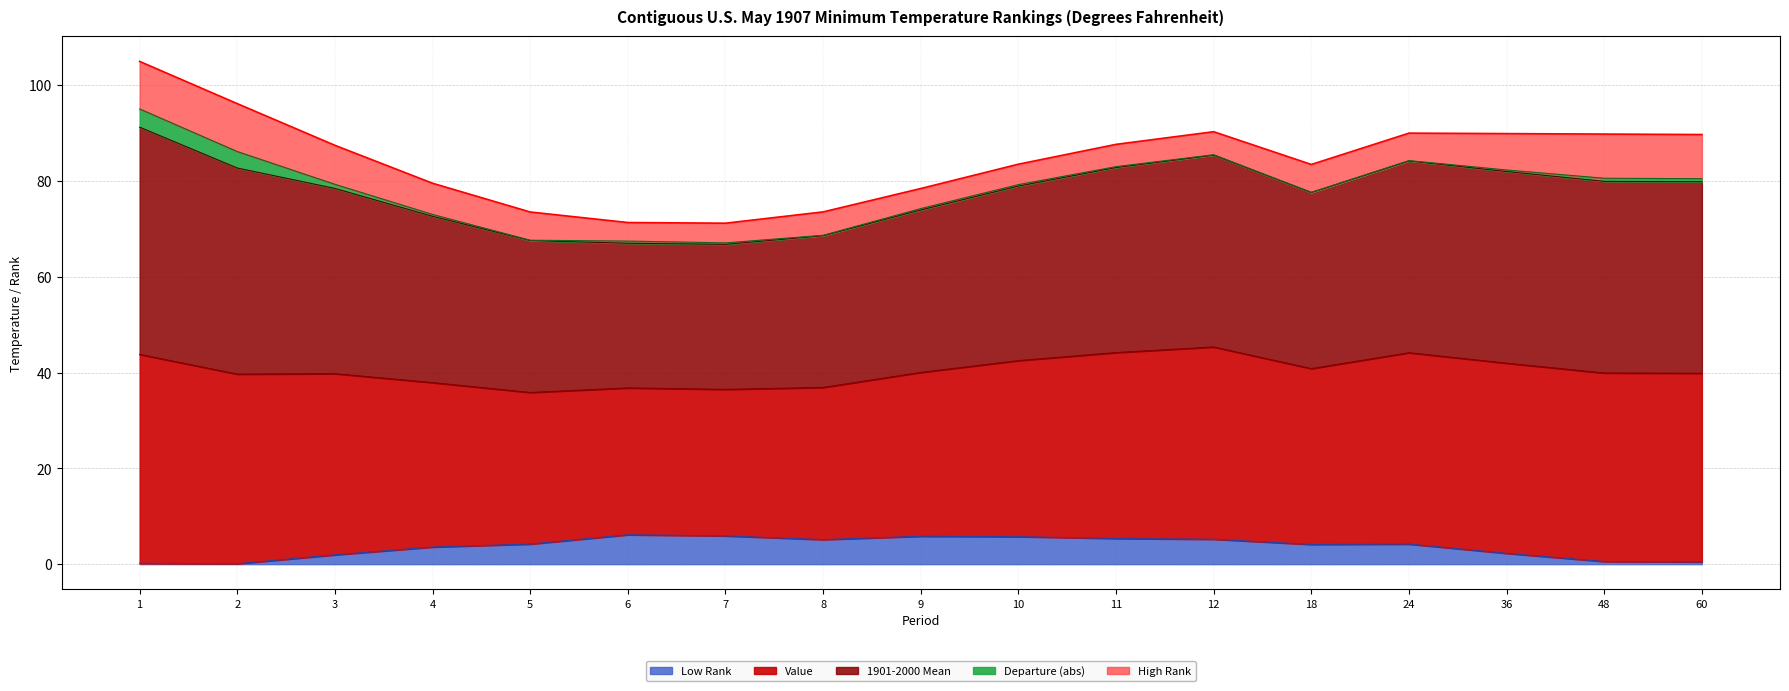

How many lines are shown in the chart?

5